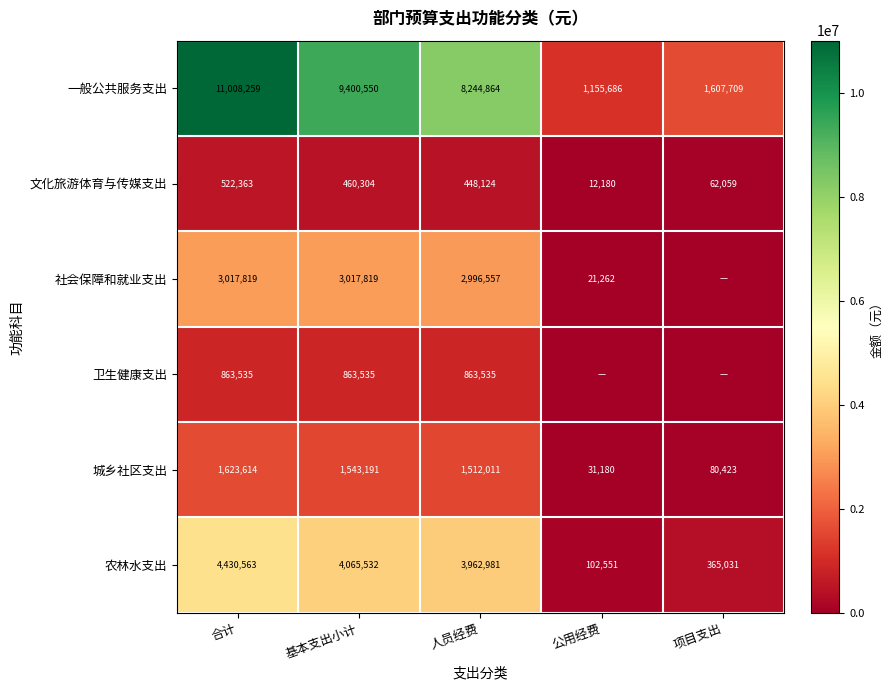

What is the average value of the 农林水支出 series?

2585332